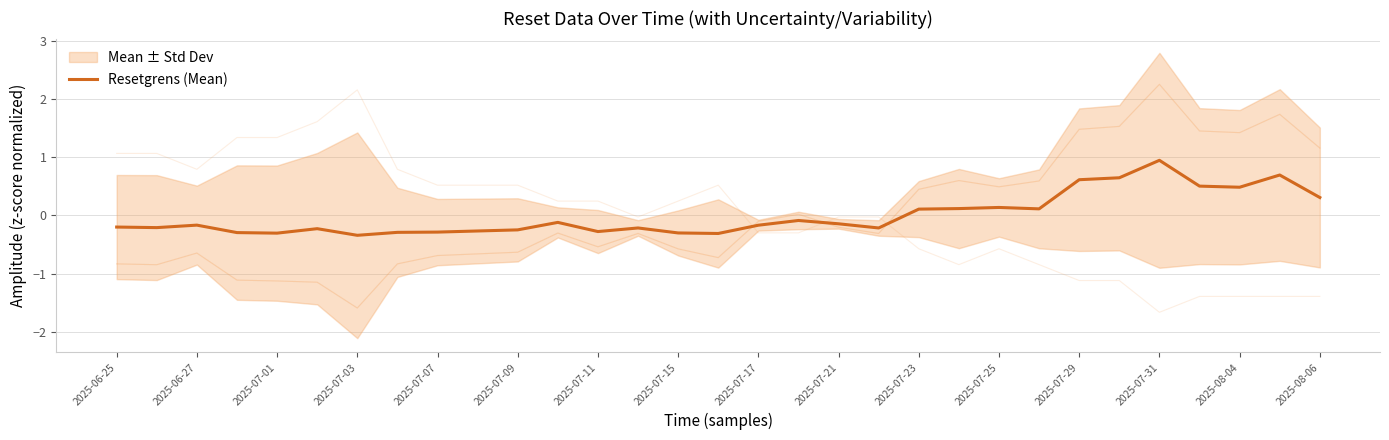

At which label does Resetgrens (Mean) first exceed 0?

2025-07-23